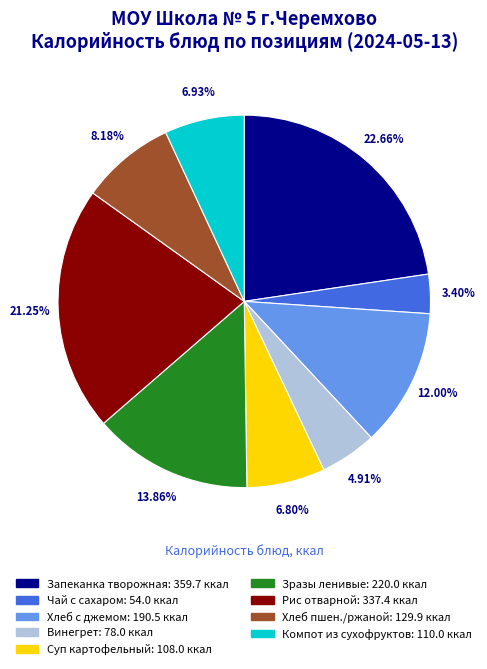

How many slices are in this pie chart?

9